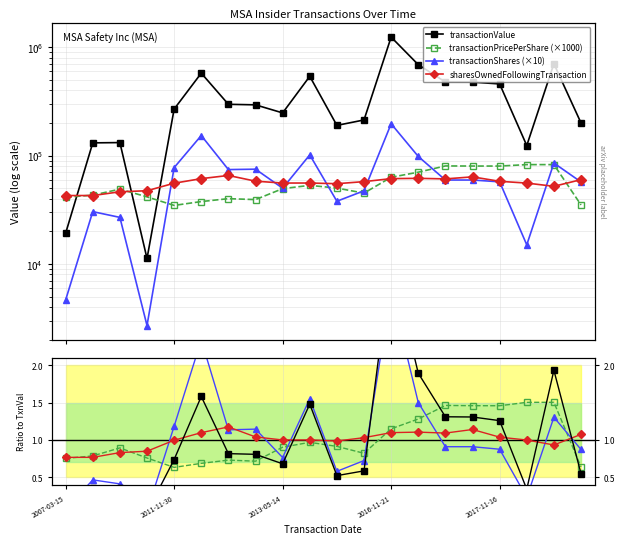

True or false: transactionPricePerShare and sharesOwnedFollowingTransaction cross at least once.

False